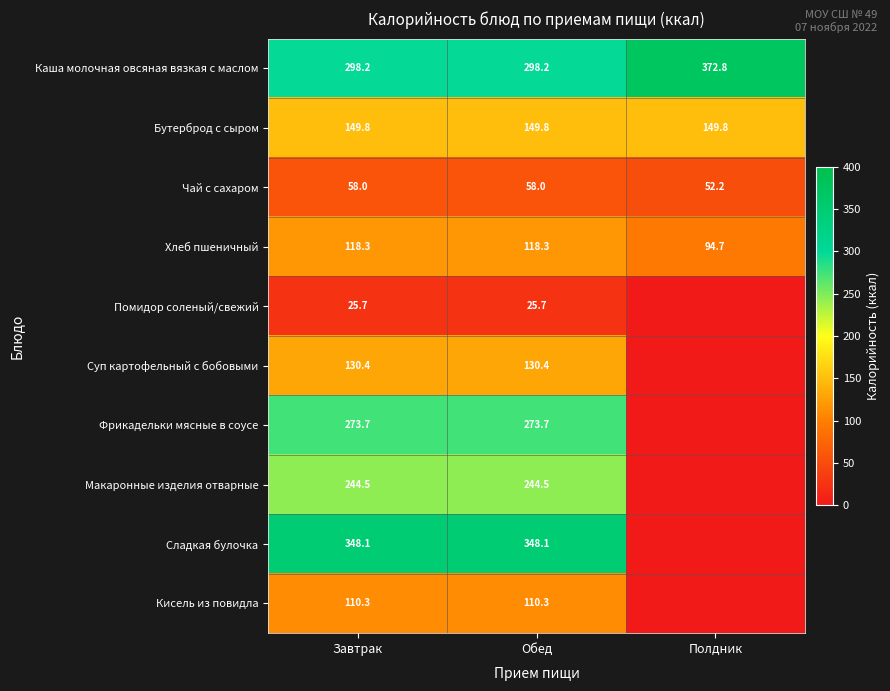

What is the spread (max minus min) of values at Обед?

322.4